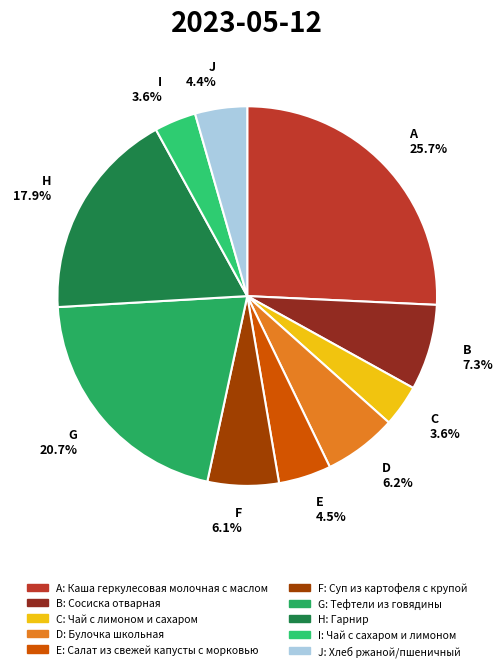

What is the ratio of the value at G to the value at F?

3.4